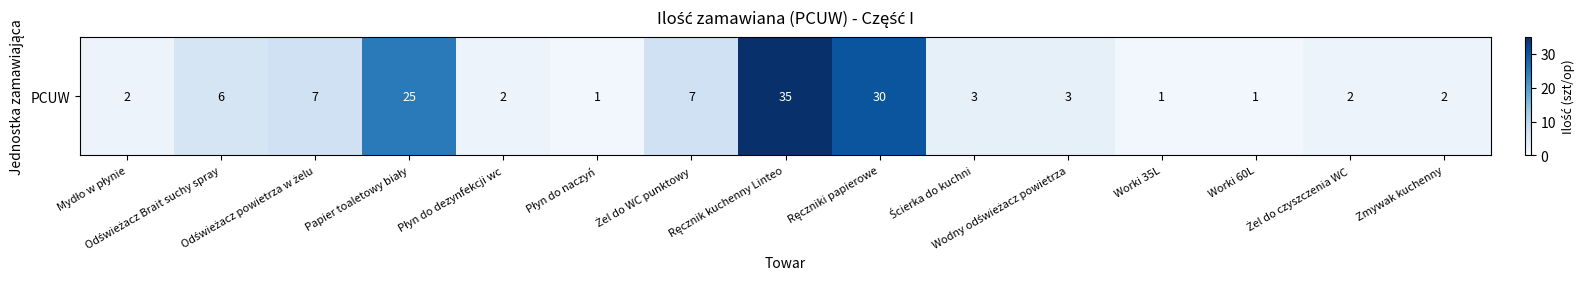

How many categories are shown in the chart?

15